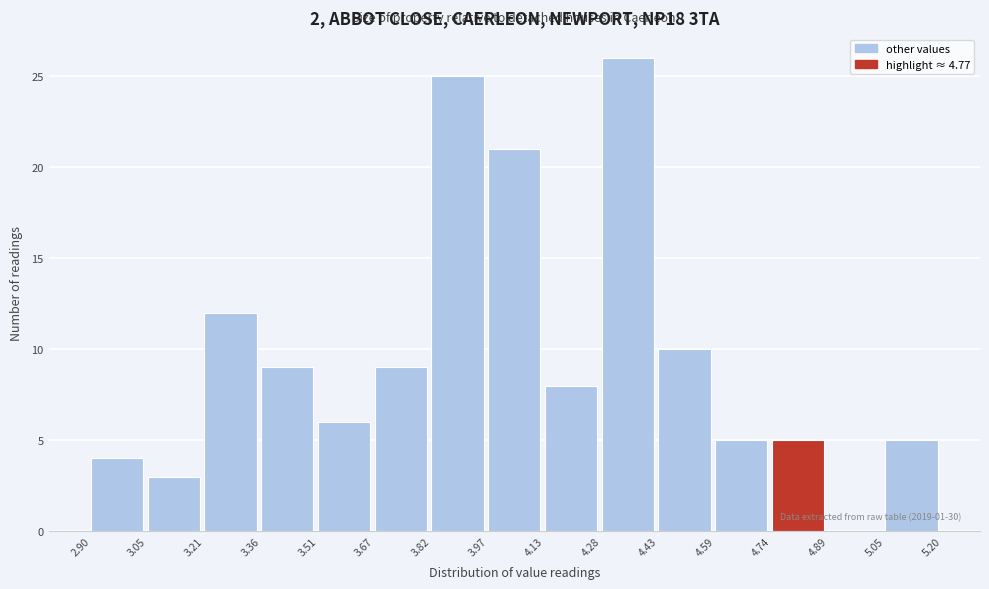

Which range on the x-axis has the tallest bar?

4.28 to 4.43